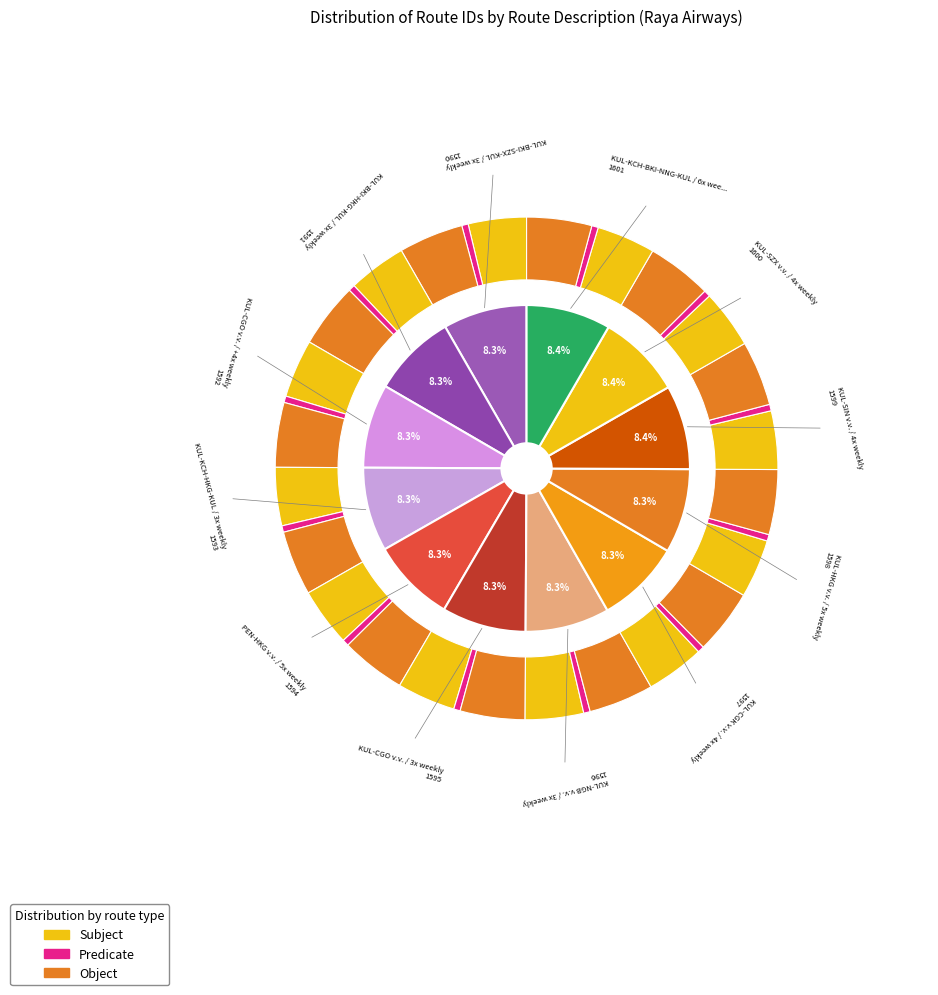

Combined, do KUL-SZX v.v. / 4x weekly and KUL-KCH-BKI-NNG-KUL / 6x weekly account for over 50%?

No